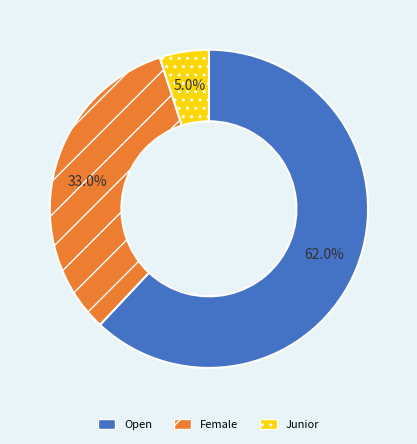

True or false: Junior accounts for 5% of the total.

True